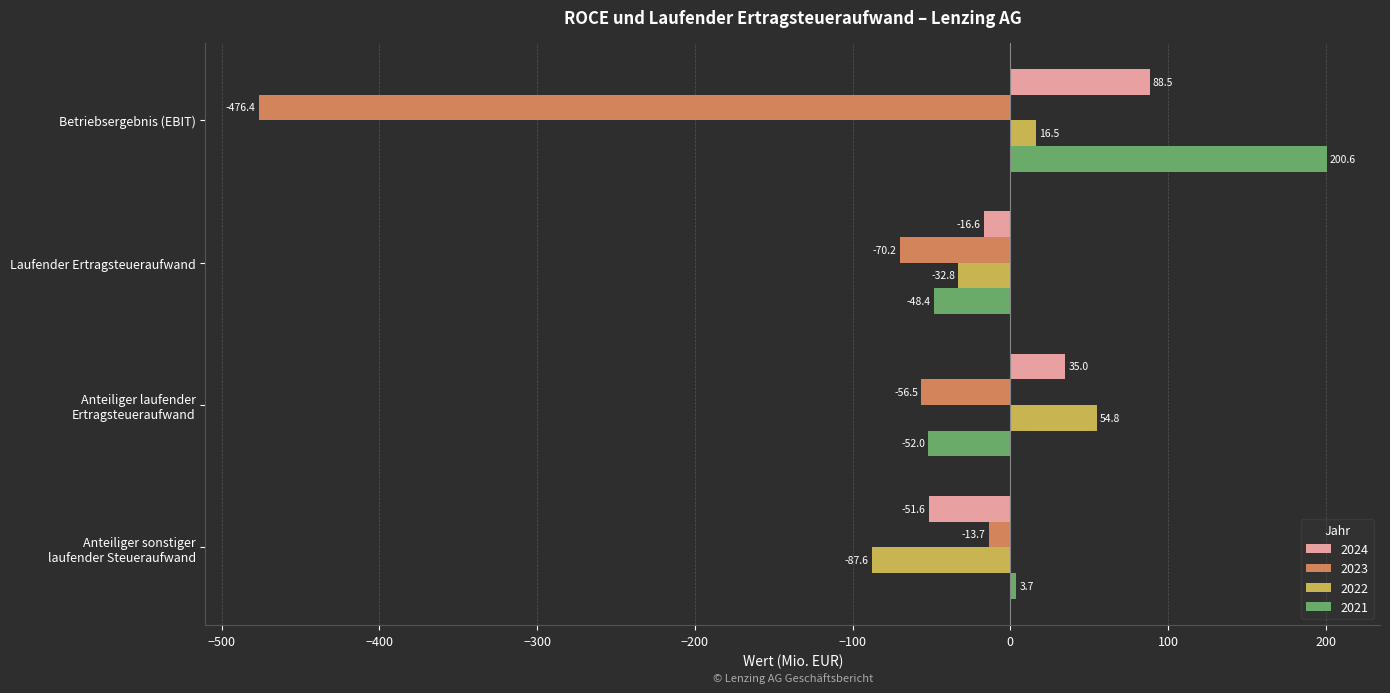

How many distinct data groups are displayed?

4